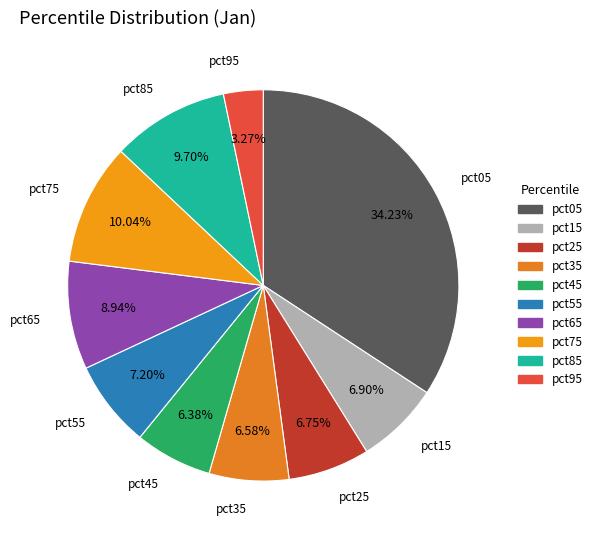

What percentage is NOT represented by pct65?

91.1%